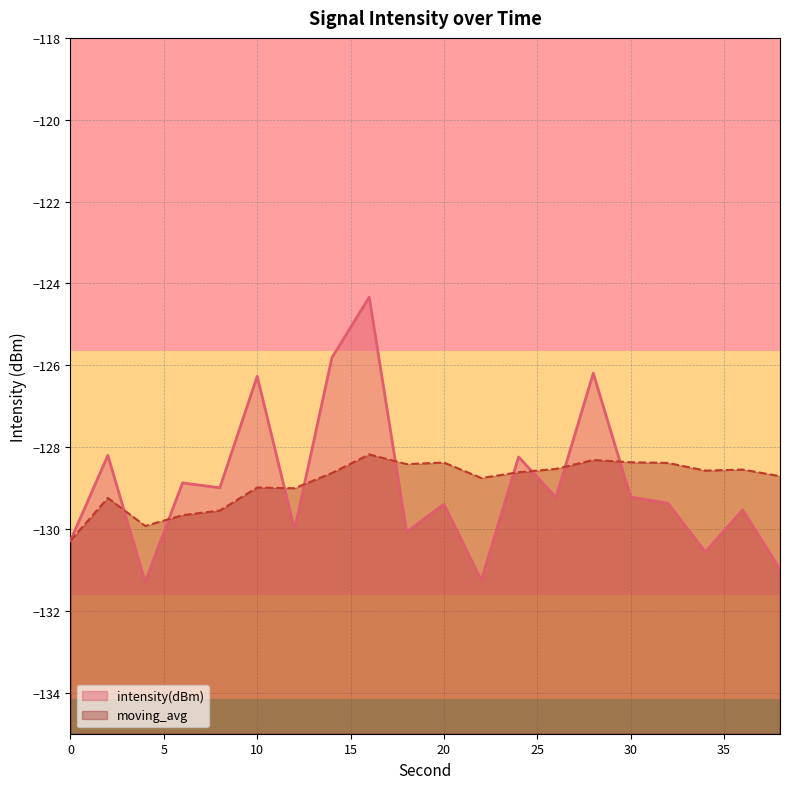

At 32, list the series in order from largest to smallest.

moving_avg, intensity(dBm)